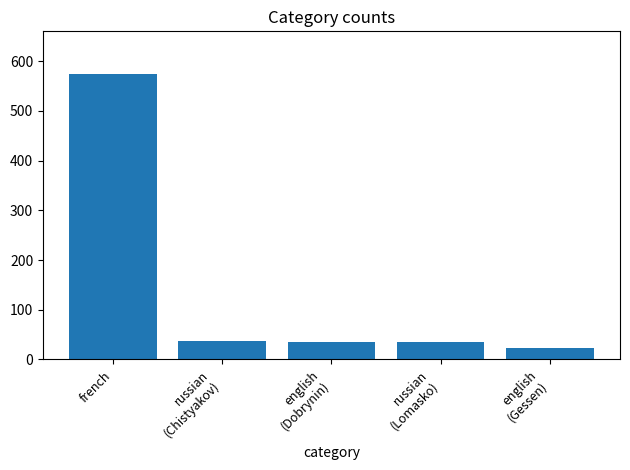

What is the sum of the values at english
(Gessen) and russian
(Lomasko)?

60